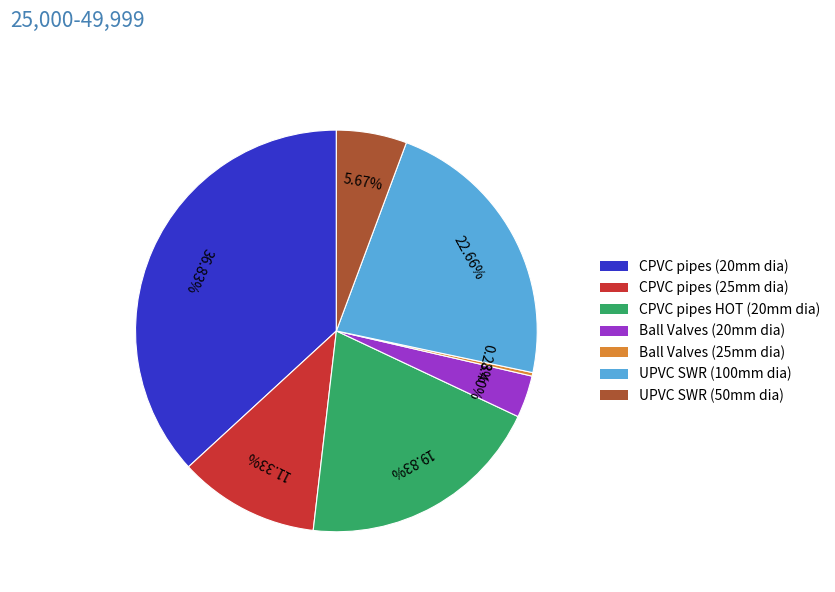

What percentage is NOT represented by UPVC SWR (50mm dia)?

94.3%